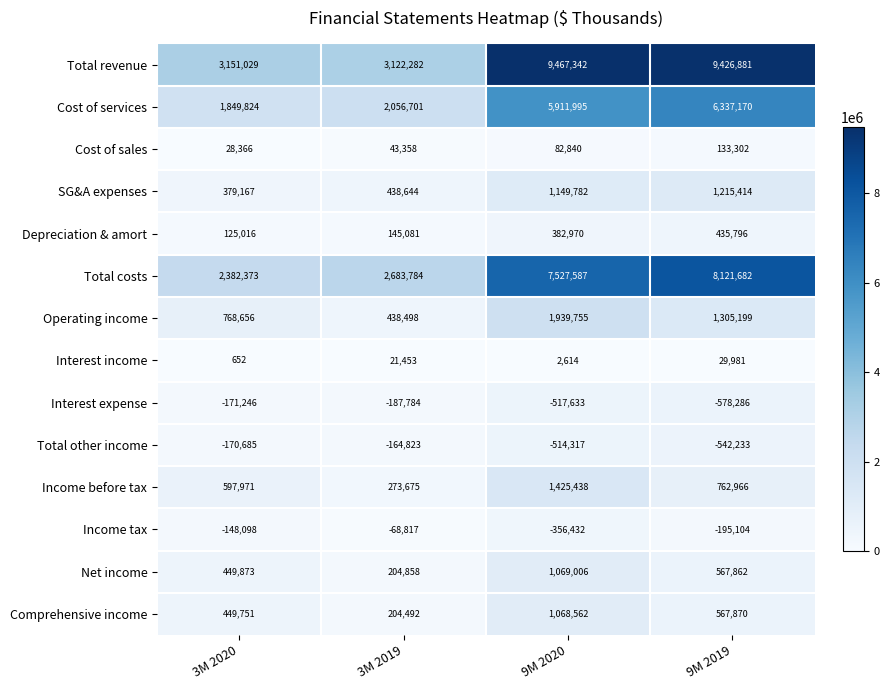

Which series has the largest range (max minus min)?

Total revenue